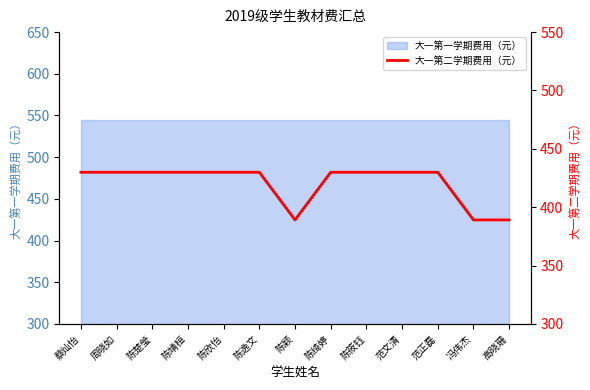

Rank the categories by value from lowest to highest.

陈颖, 冯伟杰, 高晓珊, 蔡灿怡, 周晓如, 陈楚瑩, 陈靖桓, 陈欣怡, 陈逸文, 陈绮婷, 陈筱钰, 范文清, 范正磊